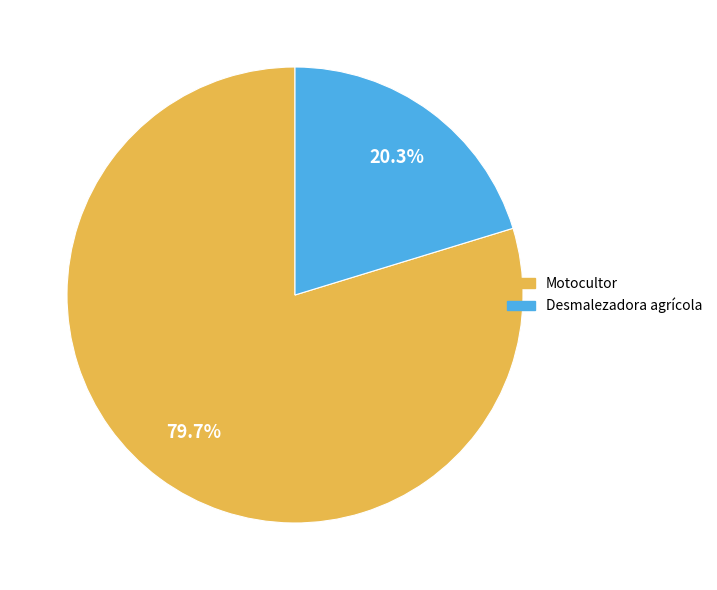

What percentage is NOT represented by Motocultor?

20.3%